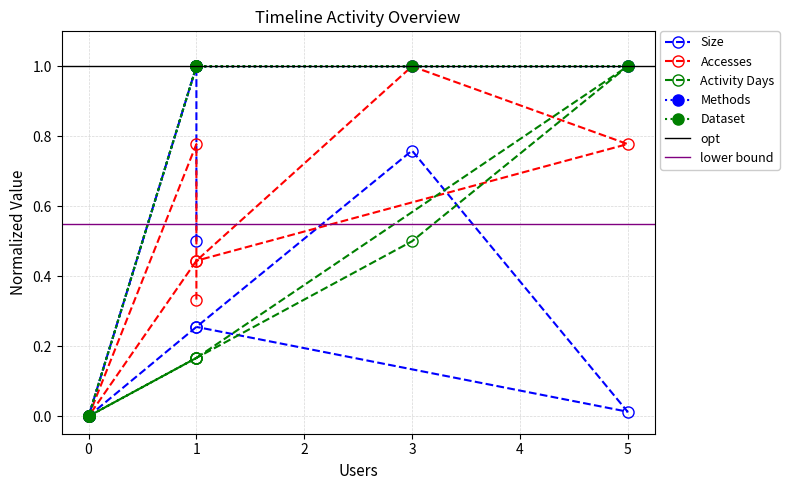

Reading left to right, extract all data points from this chart.

Size: 0.5	1.0	0.0	0.0	0.0	0.0	0.0	0.3	0.8	0.0	0.3
Accesses: 0.3	0.8	0.0	0.0	0.0	0.0	0.0	0.4	1.0	0.8	0.4
Activity Days: 0.2	0.2	0.0	0.0	0.0	0.0	0.0	0.2	0.5	1.0	0.2
Methods: 1.0	1.0	0.0	0.0	0.0	0.0	0.0	1.0	1.0	1.0	1.0
Dataset: 1.0	1.0	0.0	0.0	0.0	0.0	0.0	1.0	1.0	1.0	1.0